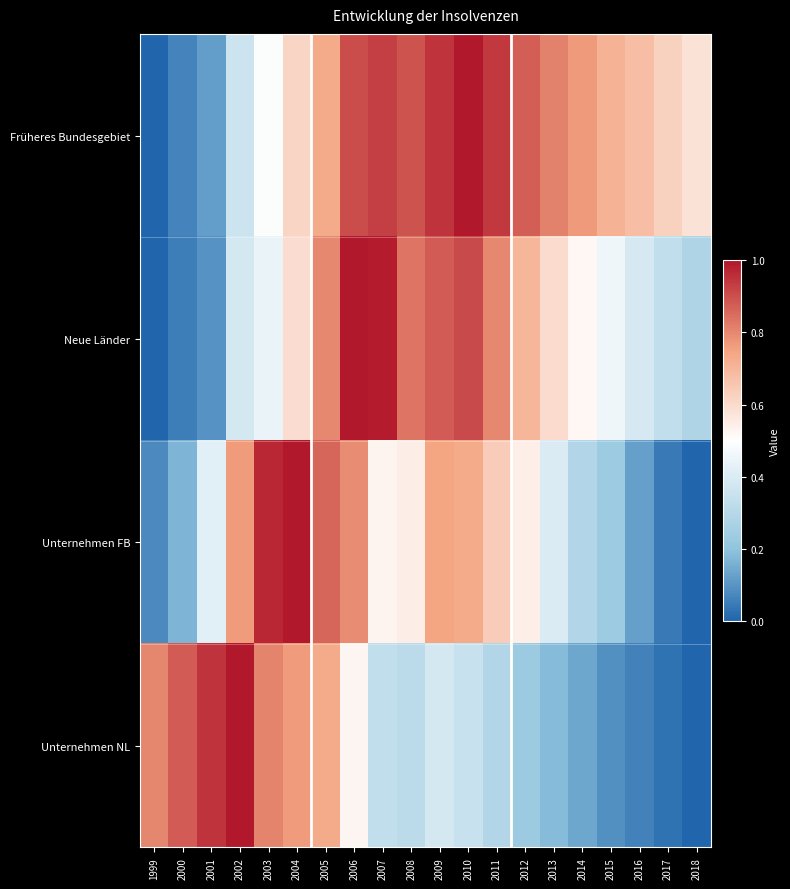

What is the greatest value displayed?

1.0